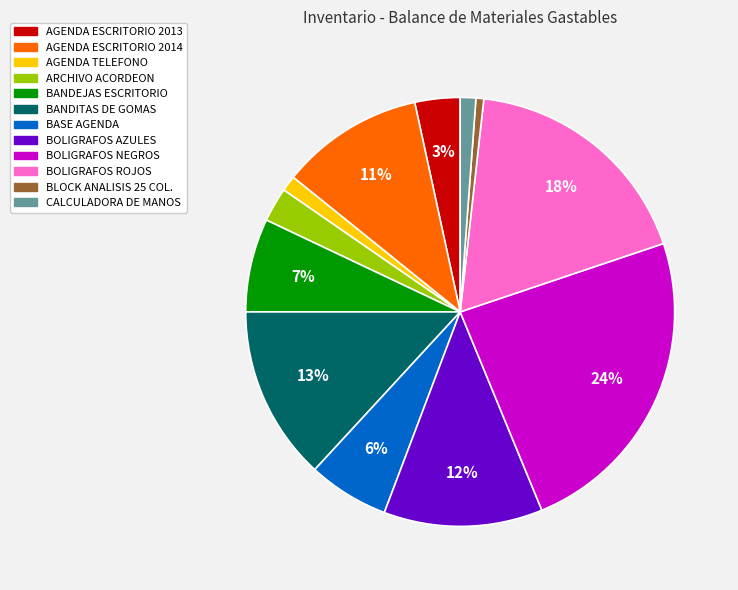

To the nearest percent, what is the difference between the largest and smallest slice percentages?

23%